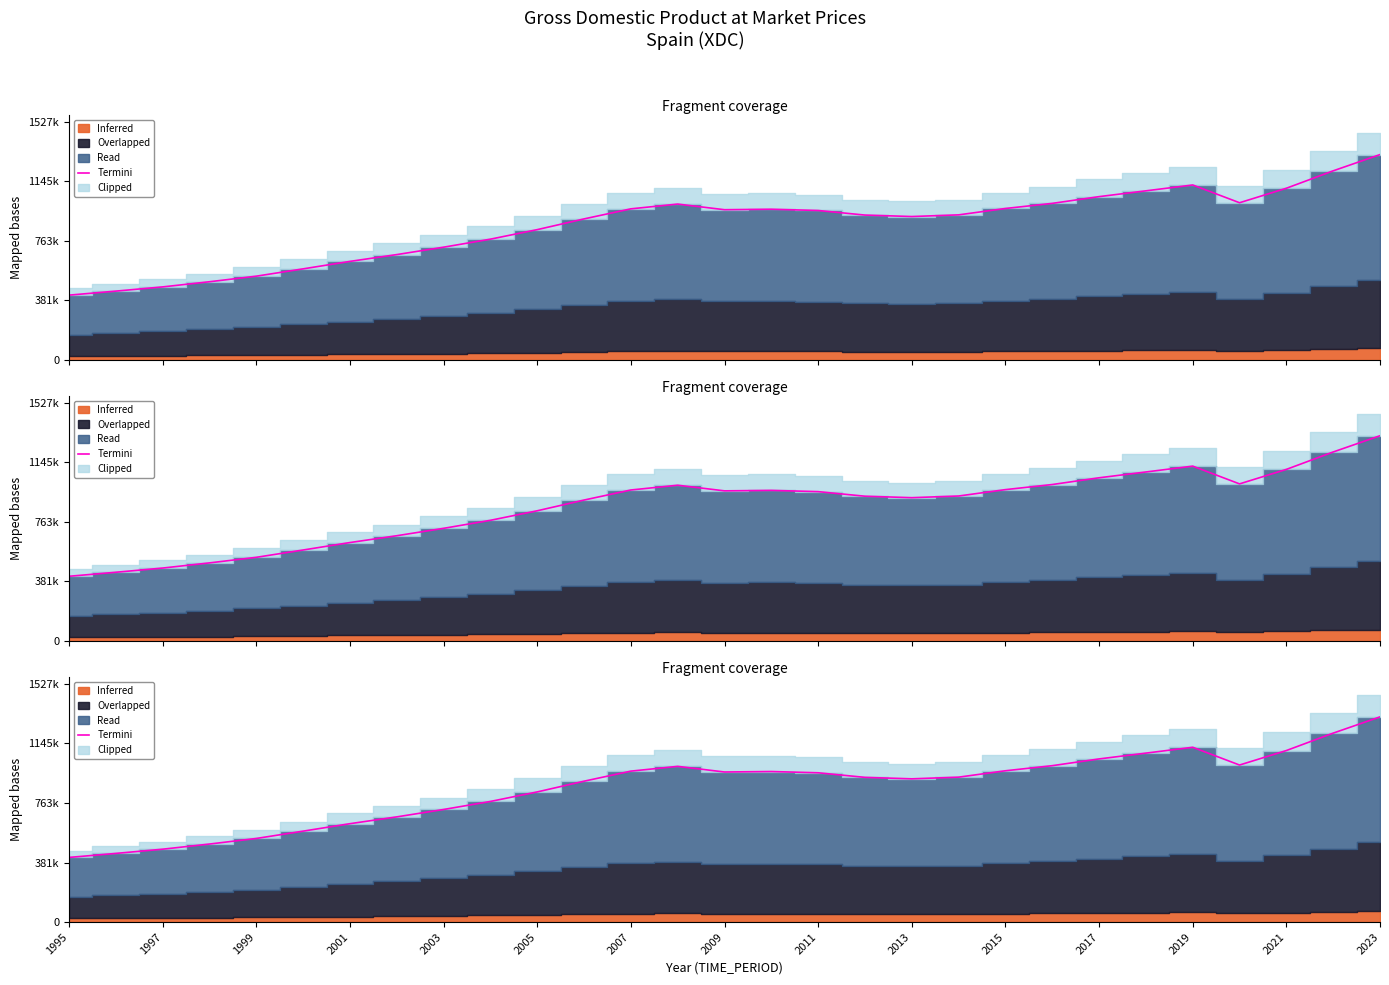

True or false: the data shows 653247.9 at 2021.

False